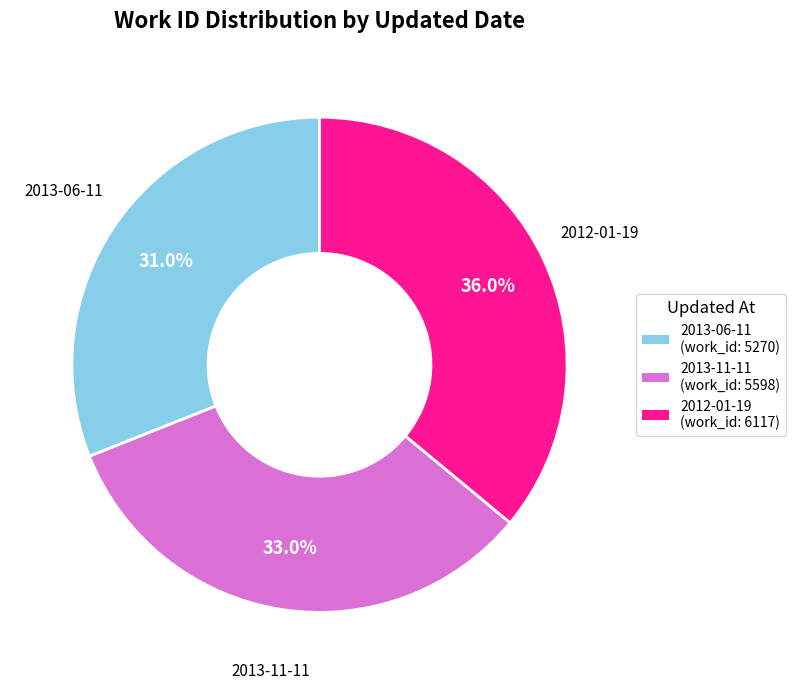

Rank the categories by value from highest to lowest.

2012-01-19, 2013-11-11, 2013-06-11